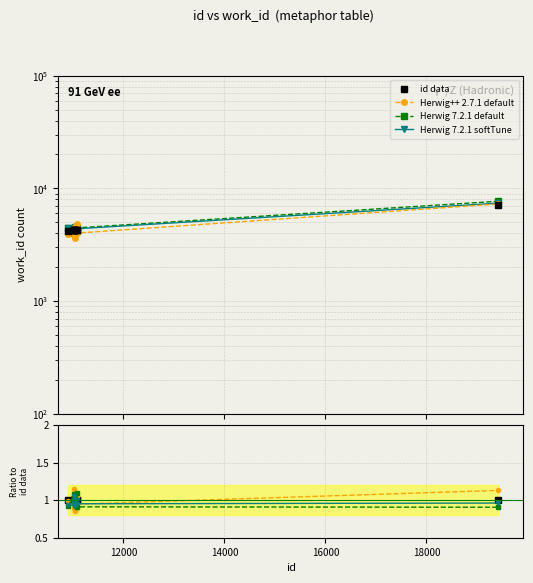

At how many categories does at least one series exceed 1?

7